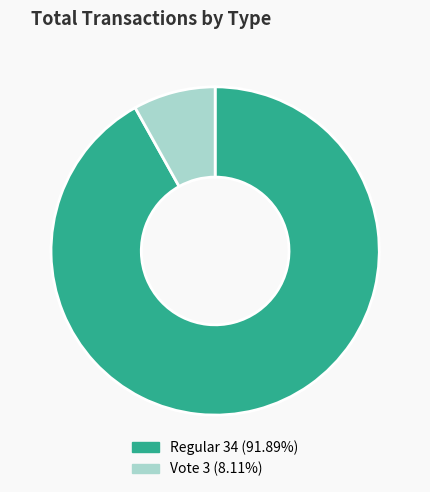

Is there a majority slice in this chart?

Yes